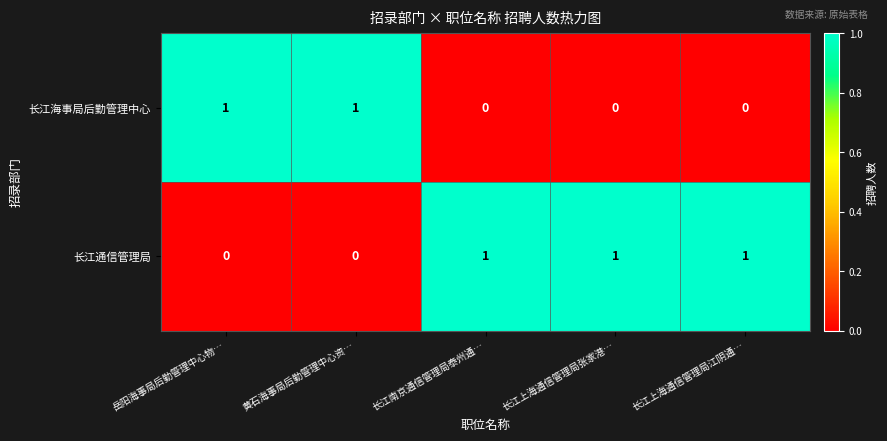

Reading left to right, list all the values displayed in this chart.

长江海事局后勤管理中心: 岳阳海事局后勤管理中心物…=1	黄石海事局后勤管理中心资…=1	长江南京通信管理局泰州通…=0	长江上海通信管理局张家港…=0	长江上海通信管理局江阴通…=0
长江通信管理局: 岳阳海事局后勤管理中心物…=0	黄石海事局后勤管理中心资…=0	长江南京通信管理局泰州通…=1	长江上海通信管理局张家港…=1	长江上海通信管理局江阴通…=1